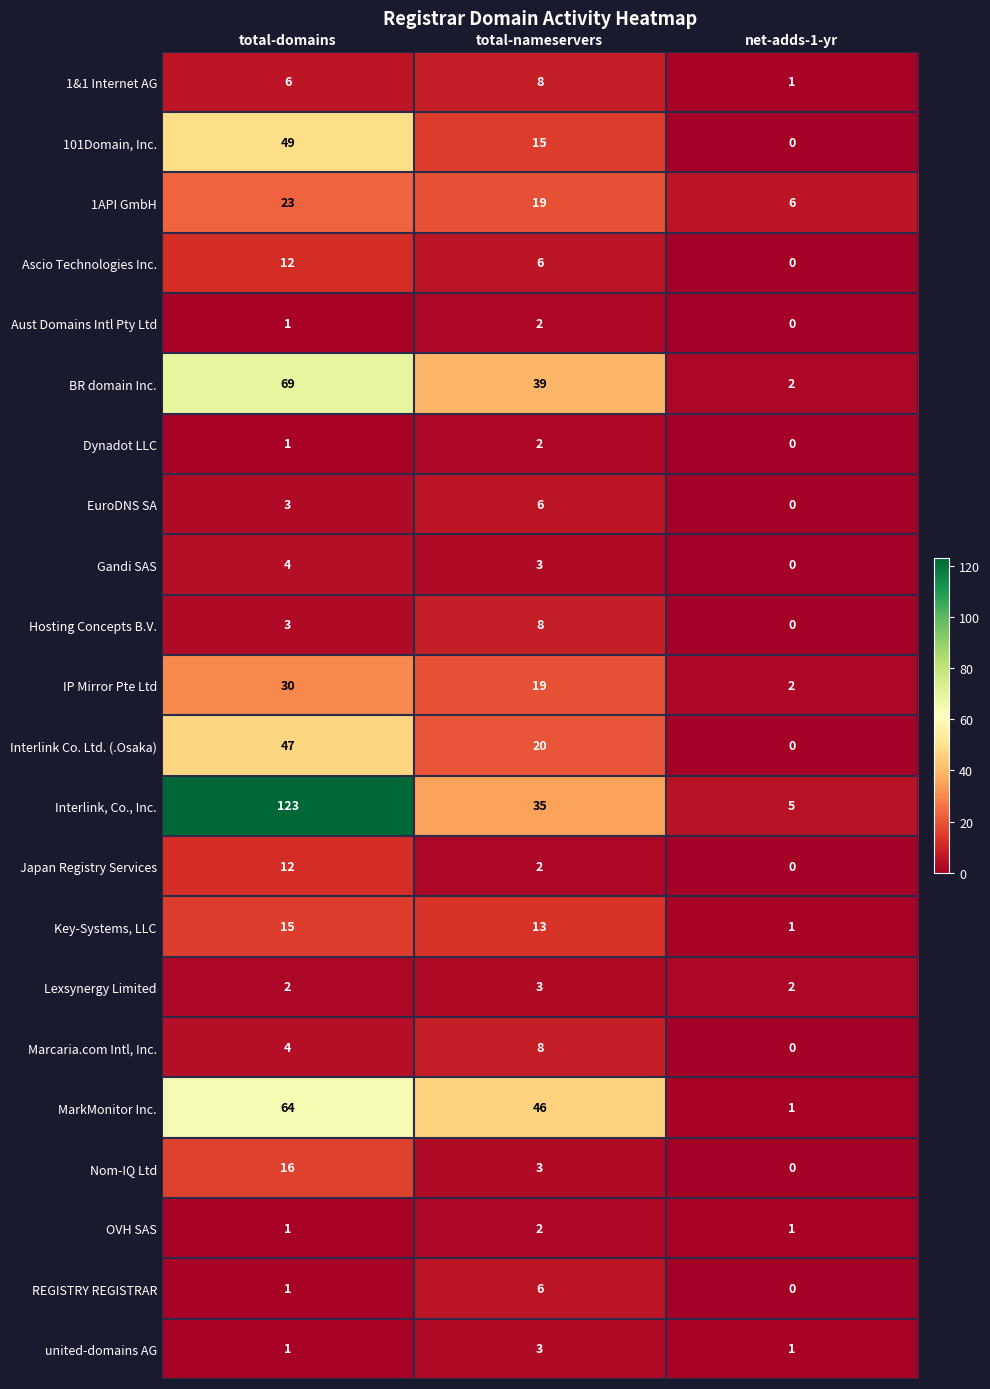

List the labels in order of Key-Systems, LLC value, largest first.

total-domains, total-nameservers, net-adds-1-yr